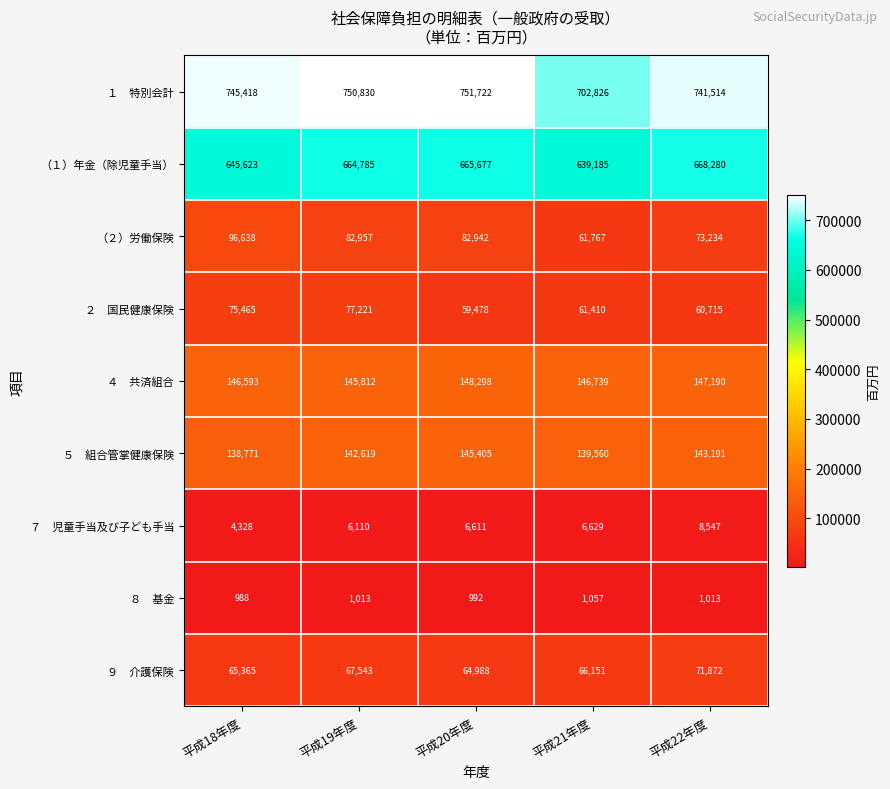

What is the difference between the （２）労働保険 values at 平成19年度 and 平成18年度?

13681